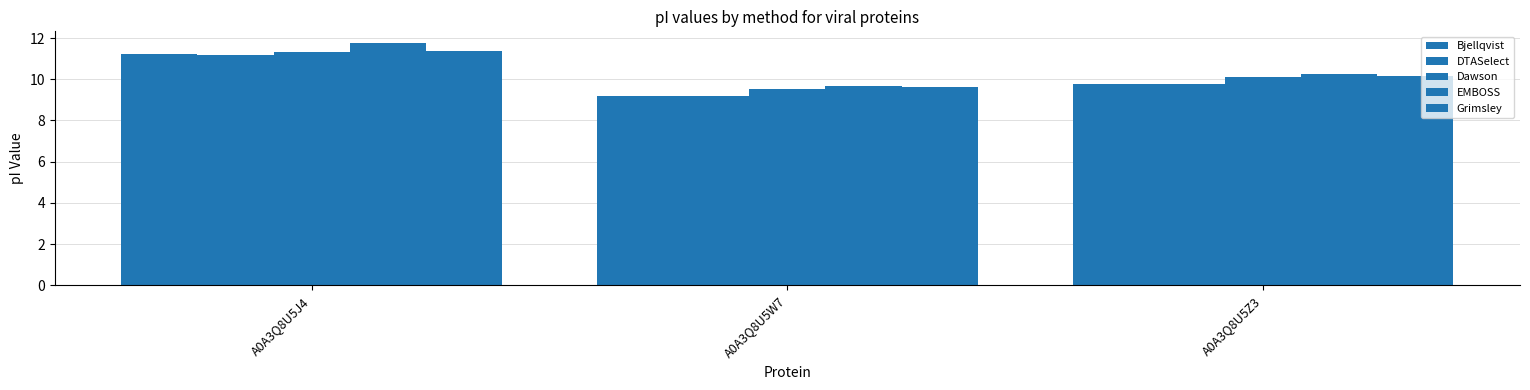

Reading left to right, what are all the values shown in this chart?

Bjellqvist: 11.2	9.2	9.8
DTASelect: 11.2	9.2	9.8
Dawson: 11.3	9.5	10.1
EMBOSS: 11.7	9.7	10.3
Grimsley: 11.4	9.6	10.2